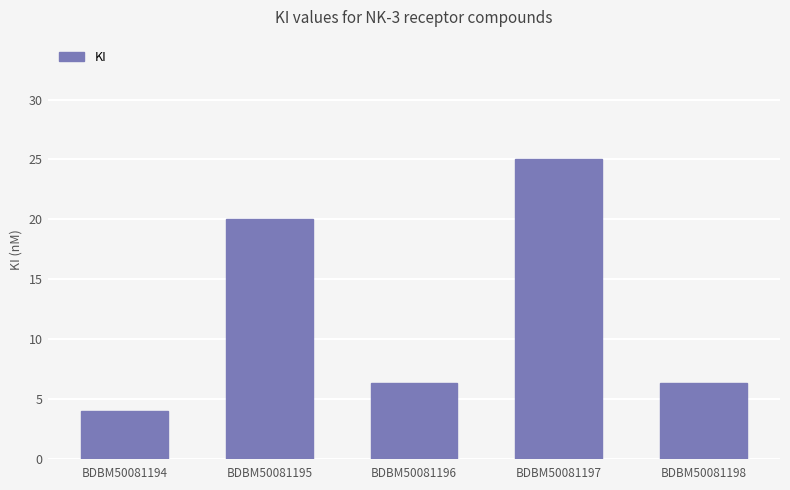

The value at BDBM50081194 is 4.0. True or false?

True